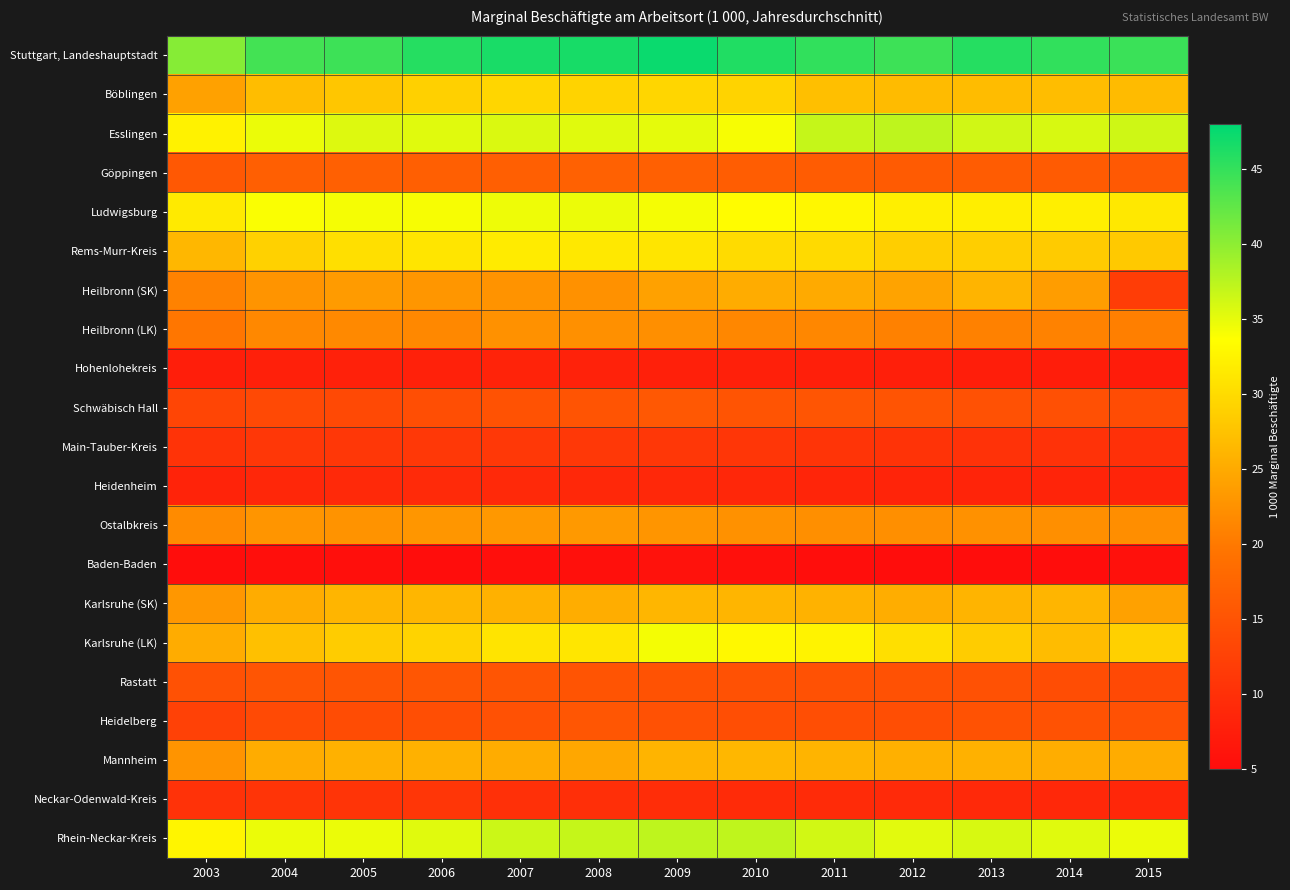

What is the spread (max minus min) of values at 2008?

41.0